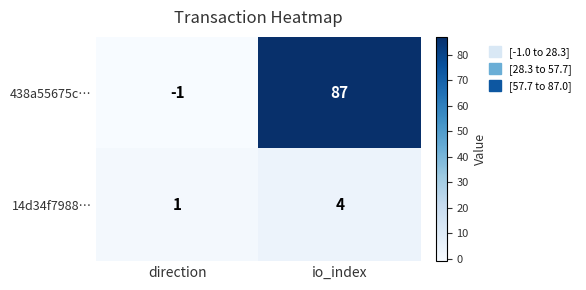

Reading left to right, transcribe all the data shown in this chart.

438a55675c…: direction=-1	io_index=87
14d34f7988…: direction=1	io_index=4